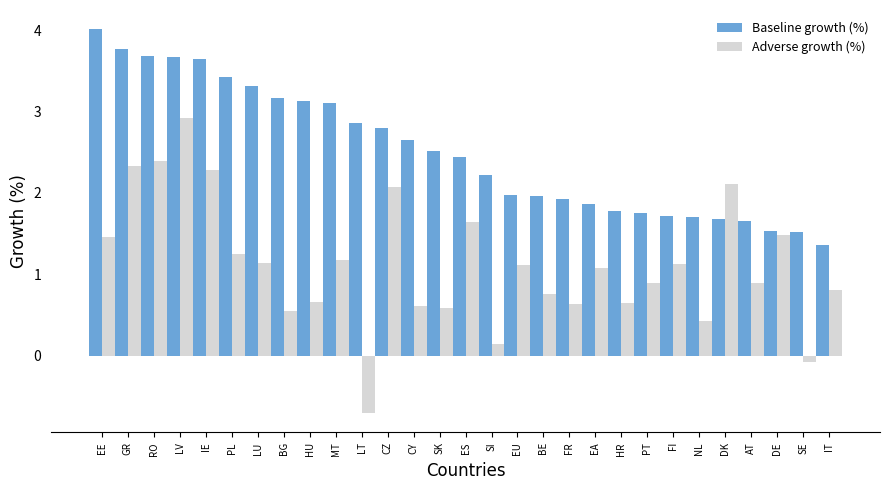

What is the sum of all Adverse growth (%) values?

32.4